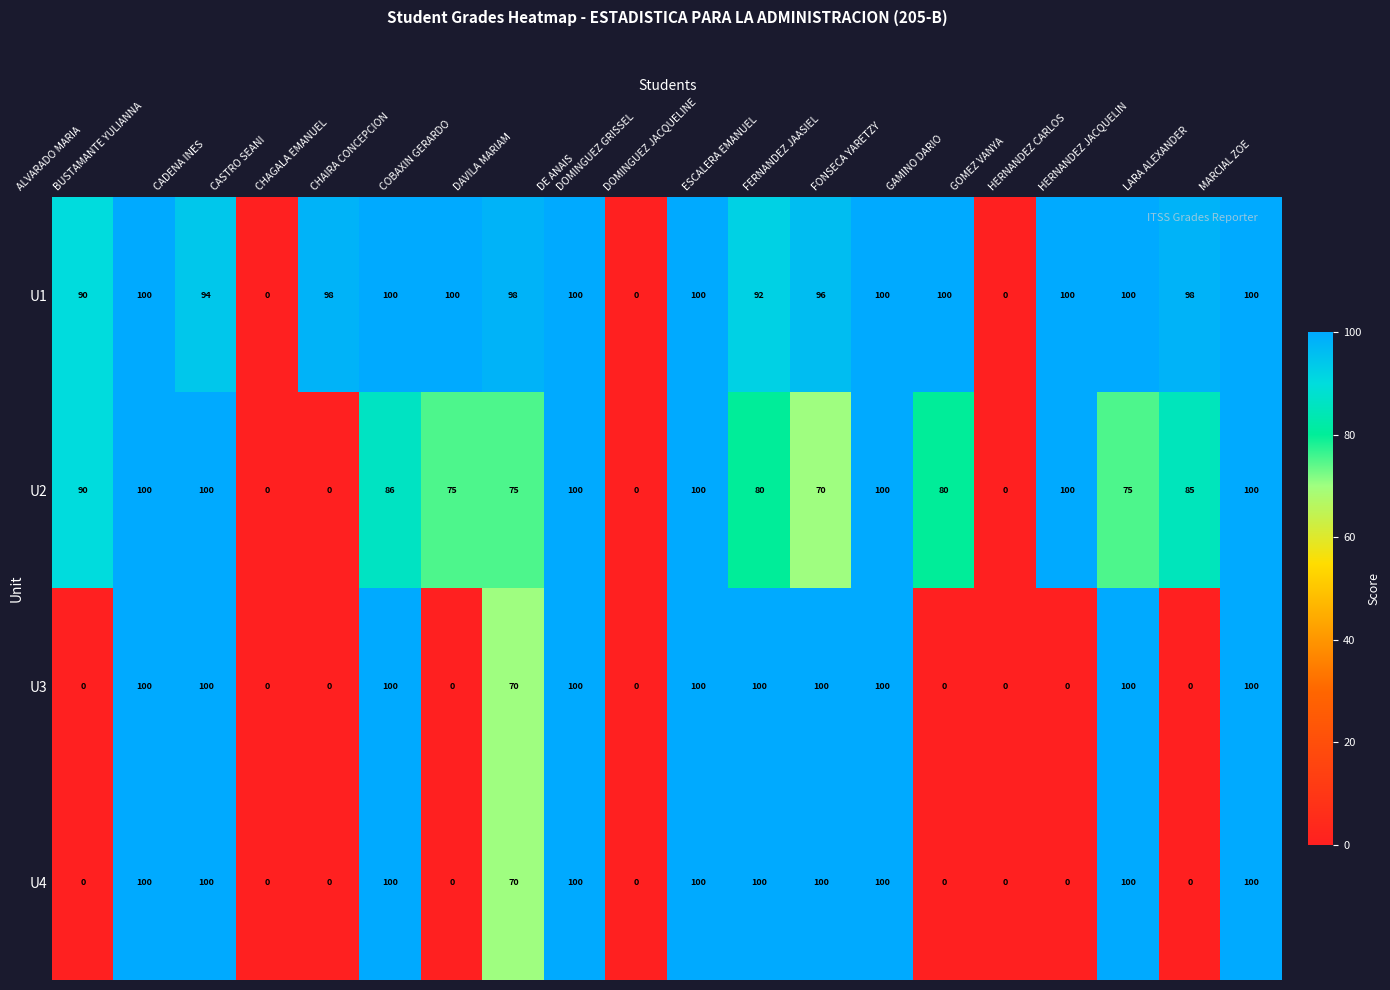

How many U4 values are between 0 and 100?

20